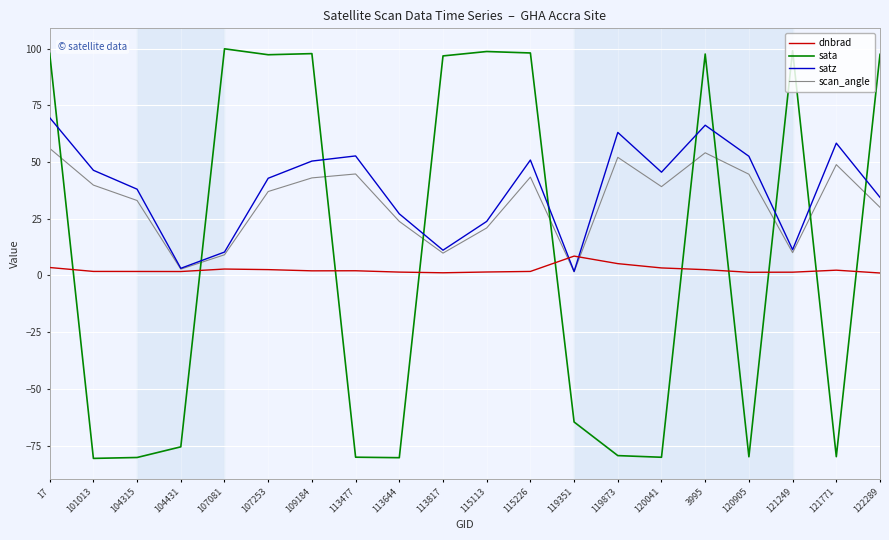

In dnbrad, how many points are higher than both neighbors (excluding endpoints)?

4